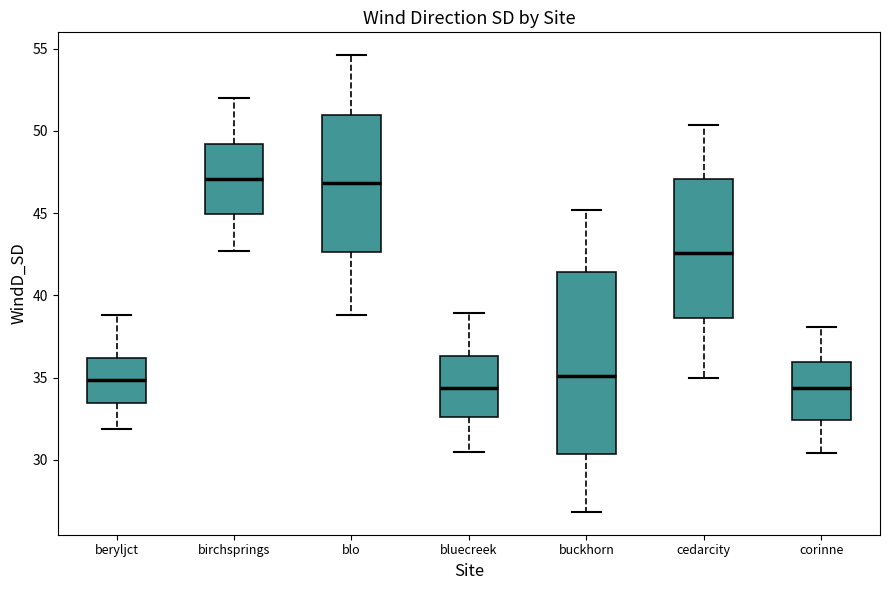

Comparing the boxes themselves (not the whiskers), which one is the tallest?

buckhorn